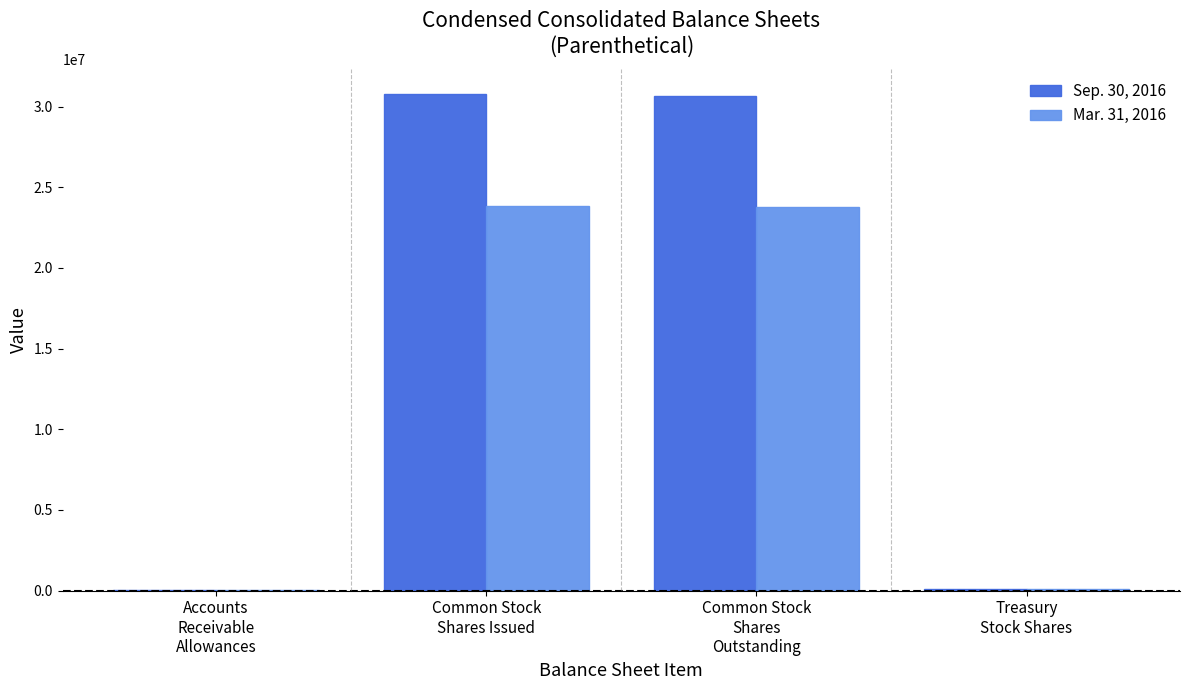

Which series has the largest total across all categories?

Sep. 30, 2016